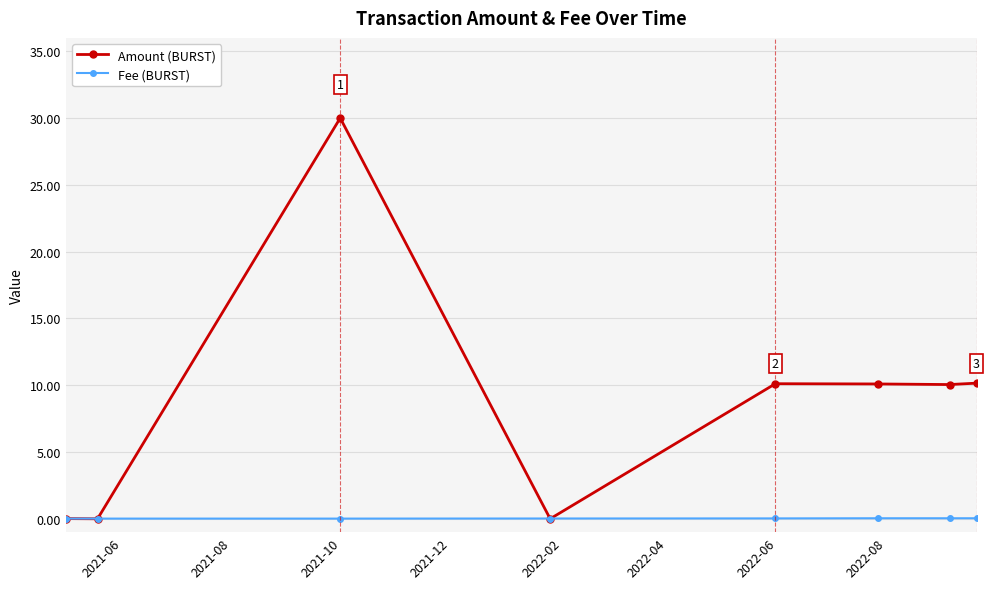

Does the chart display data point markers on the line(s)?

Yes